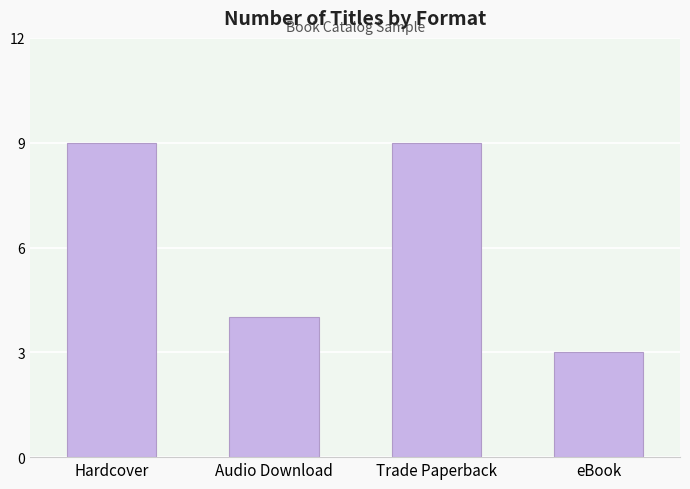

What is the ratio of the value at Audio Download to the value at Hardcover?

0.4